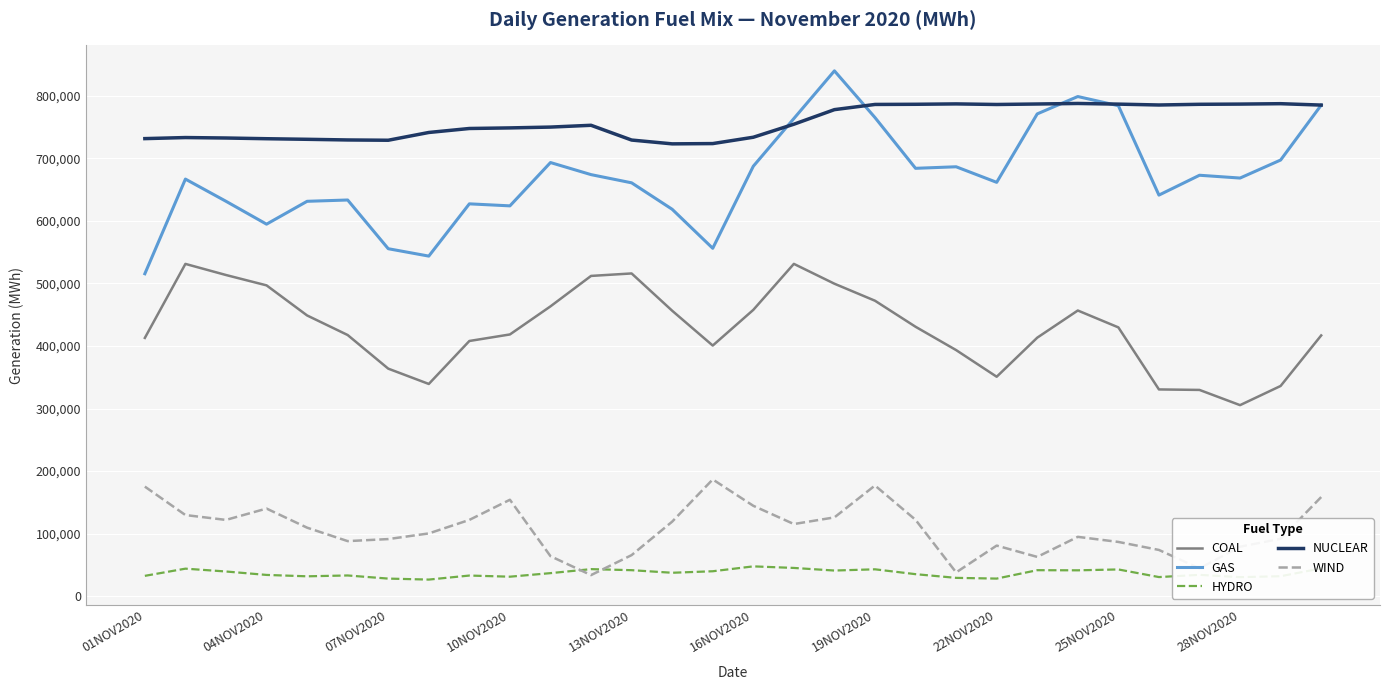

What is the maximum value for COAL?

531105.5